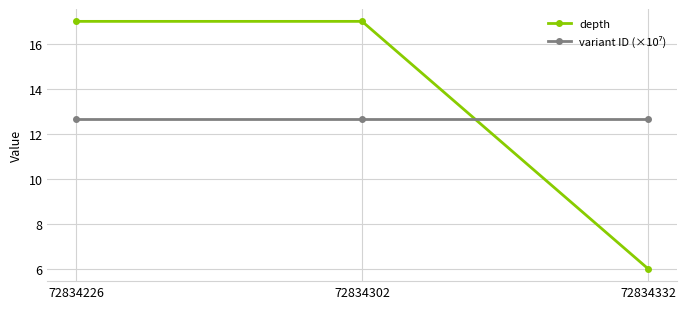

How many lines are shown in the chart?

2